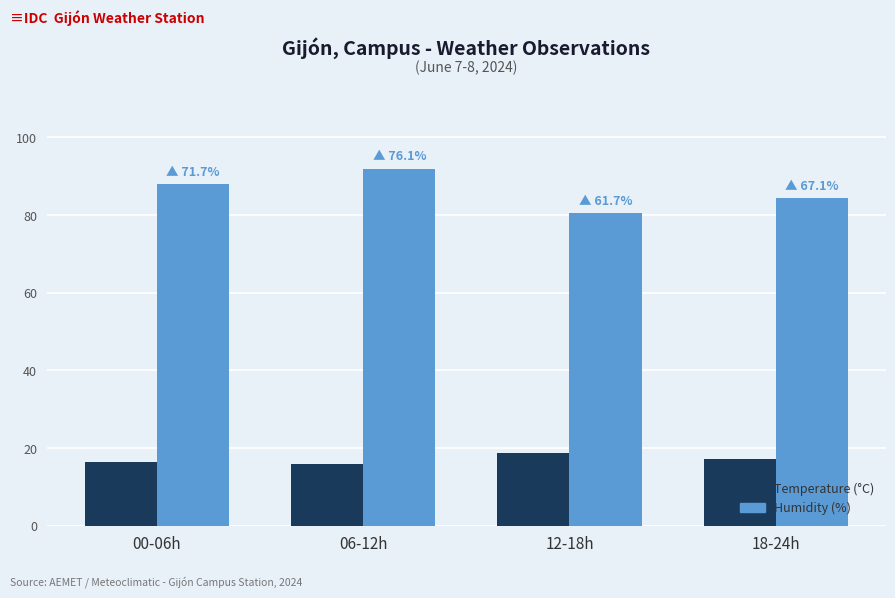

Does the chart contain any negative values?

No